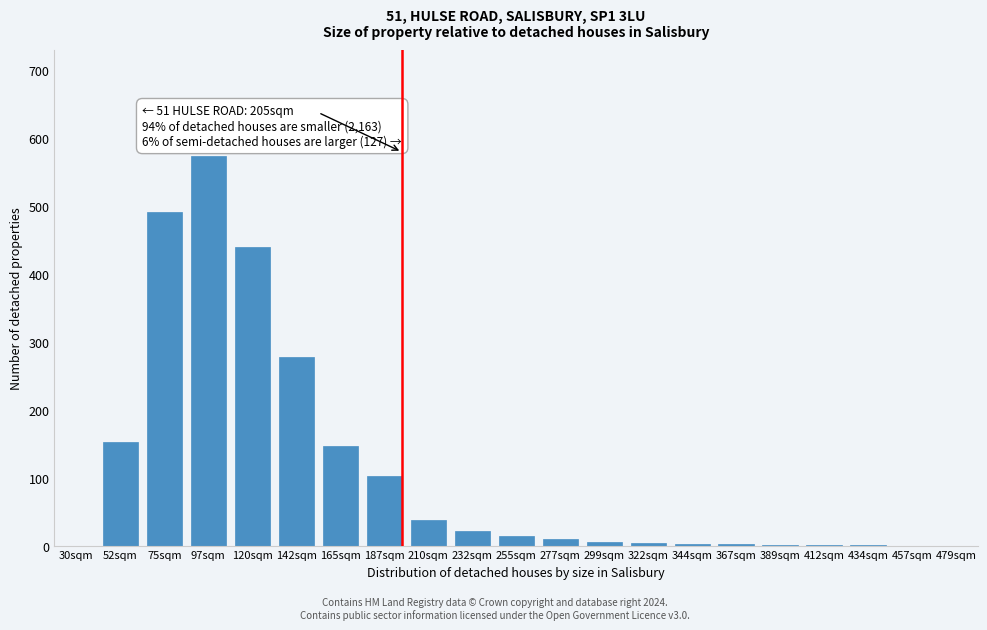

Where is the data nearest to the value 287?

142sqm